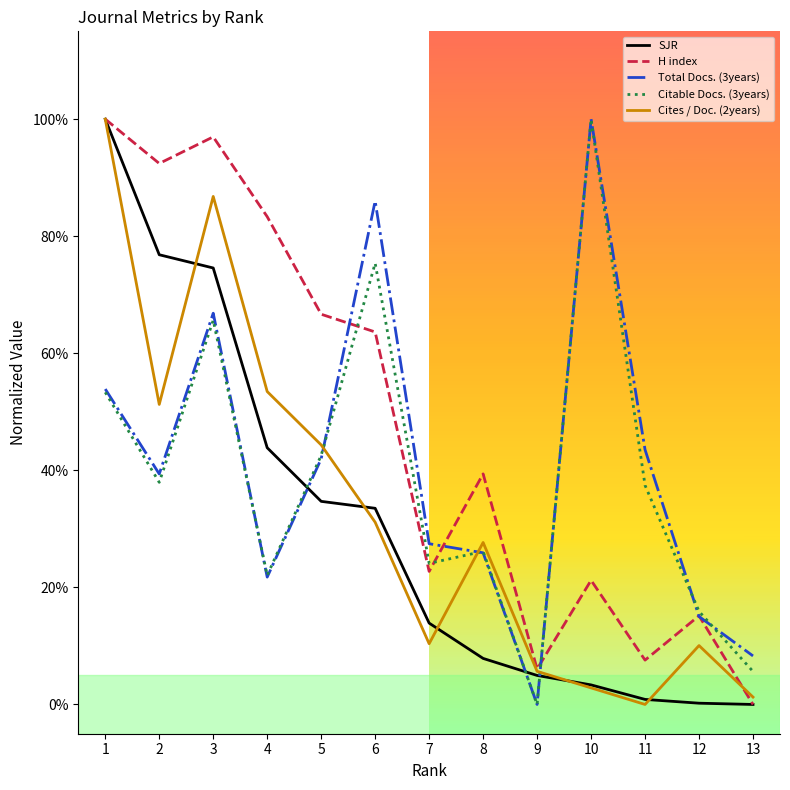

Rank the series at 10 from lowest to highest value.

Cites / Doc. (2years), SJR, H index, Total Docs. (3years), Citable Docs. (3years)